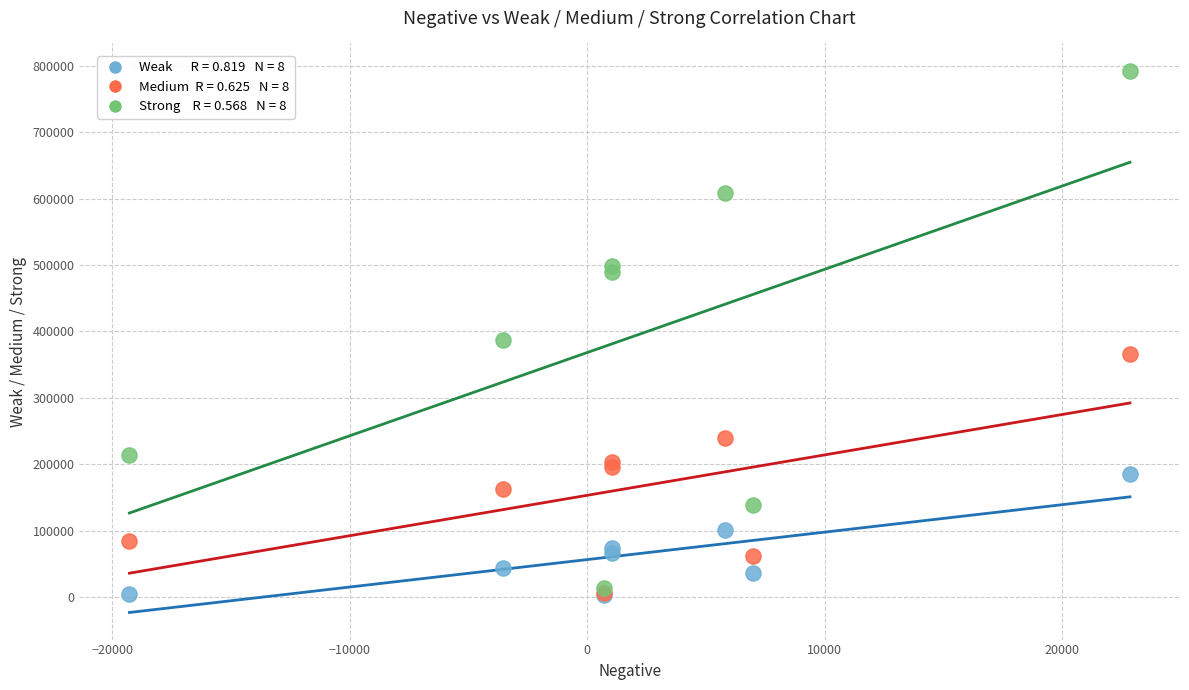

Across all series, what Y value is closest to 398287?

387476